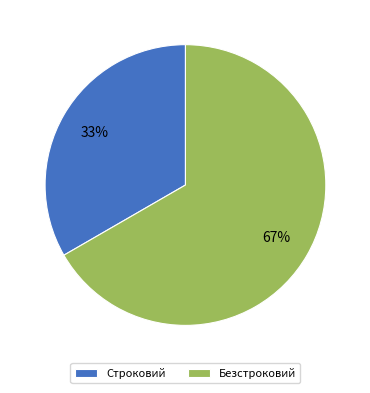

Which has a higher value, Строковий or Безстроковий?

Безстроковий